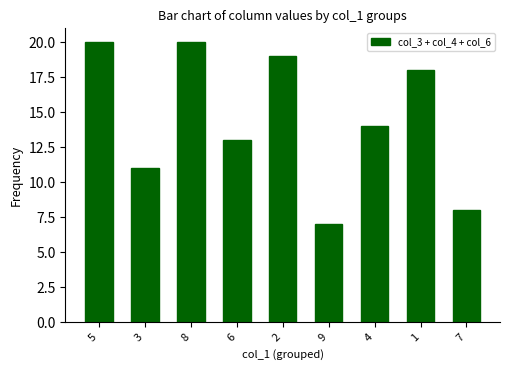

The value at 9 is 7. True or false?

True